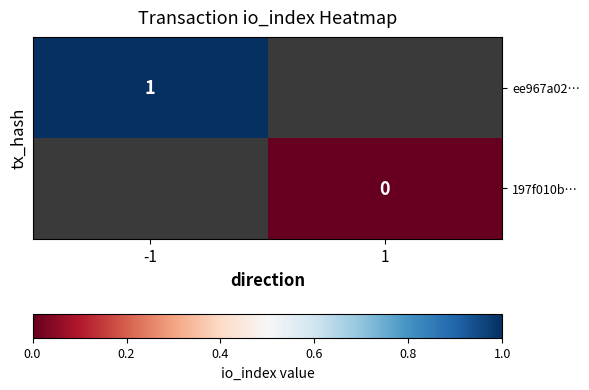

Is the value of 197f010b… at 1 greater than the value of ee967a02… at -1?

No